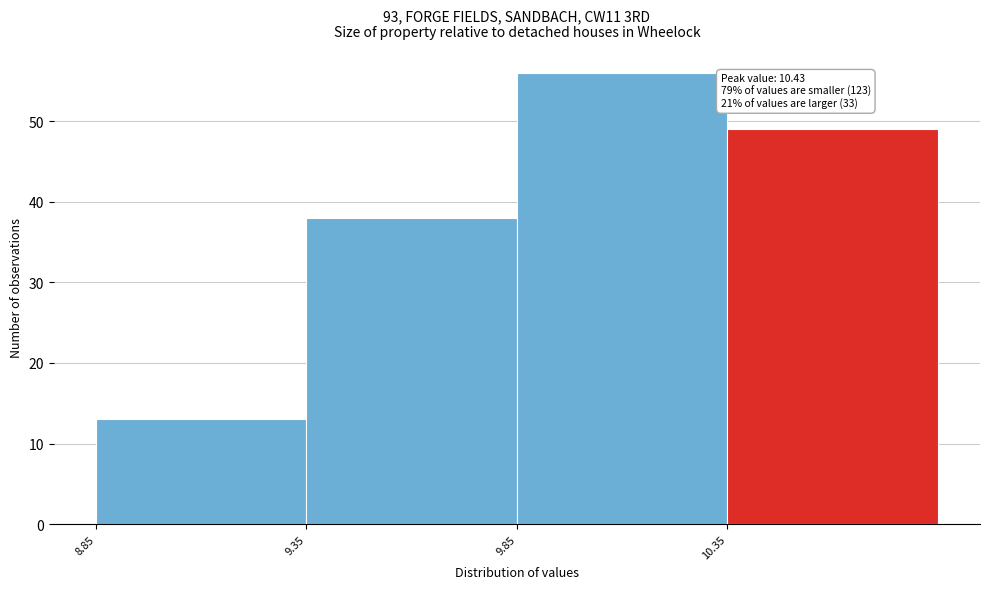

Which range on the x-axis has the tallest bar?

9.85 to 10.35